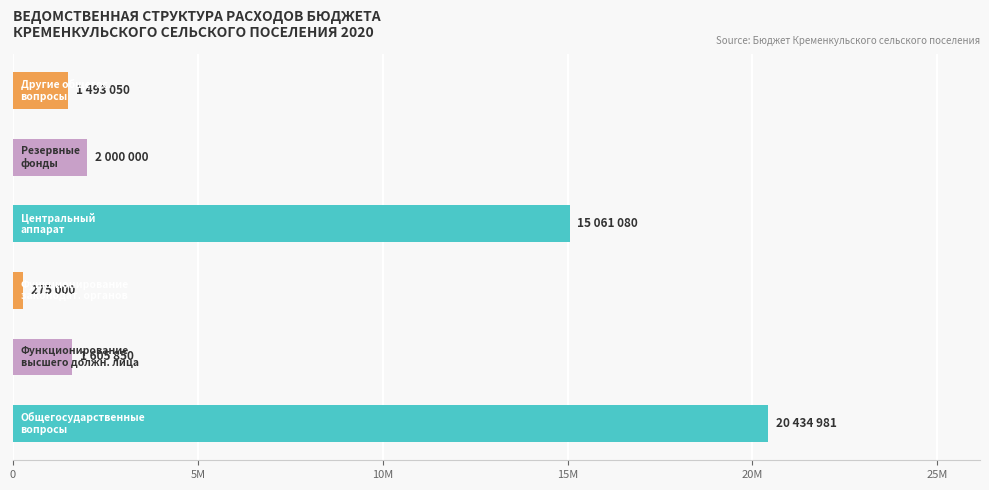

Are the bars horizontal?

Yes